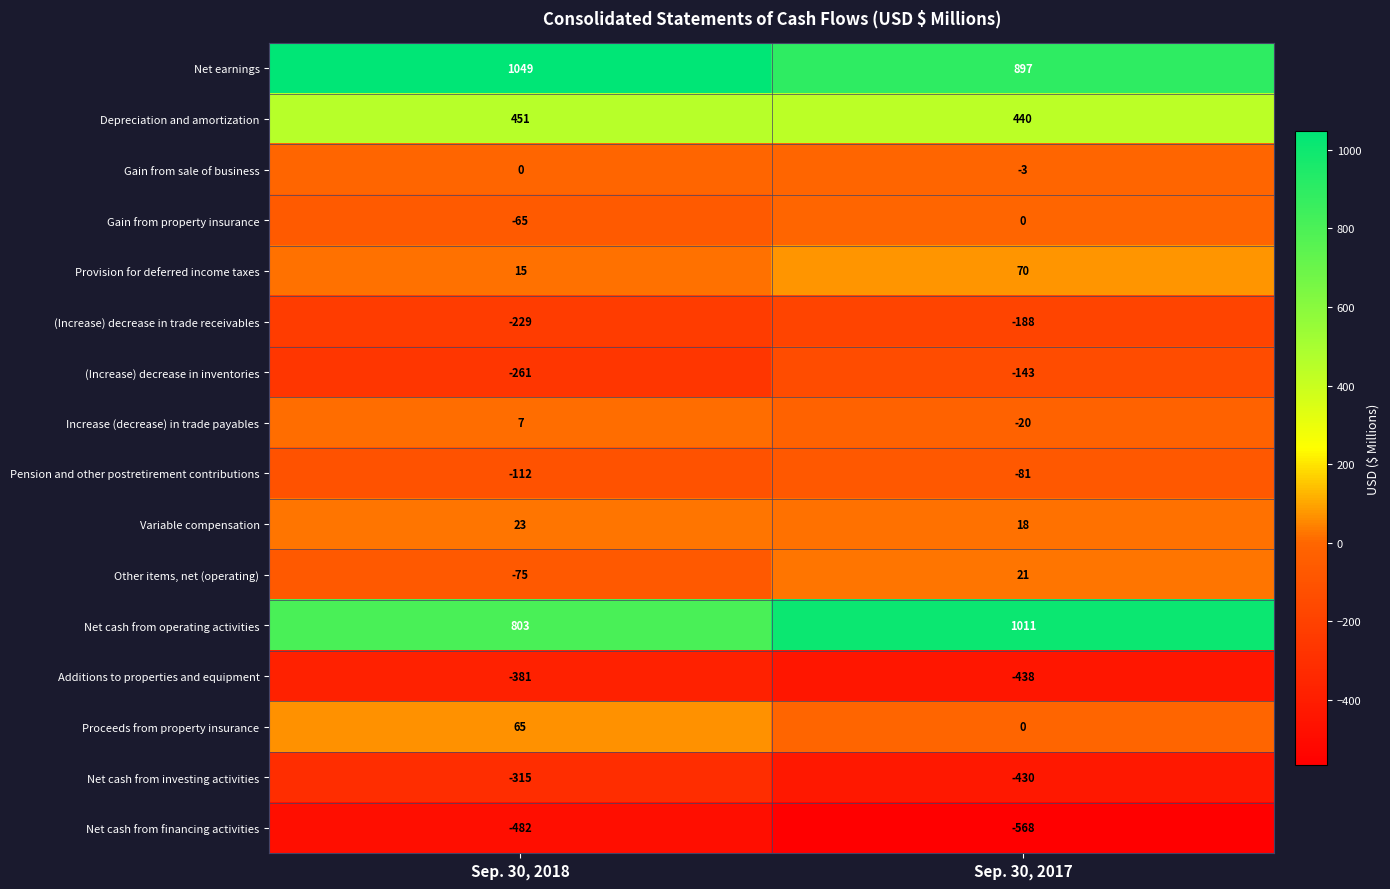

Which label corresponds to the smallest value in the chart?

Sep. 30, 2017